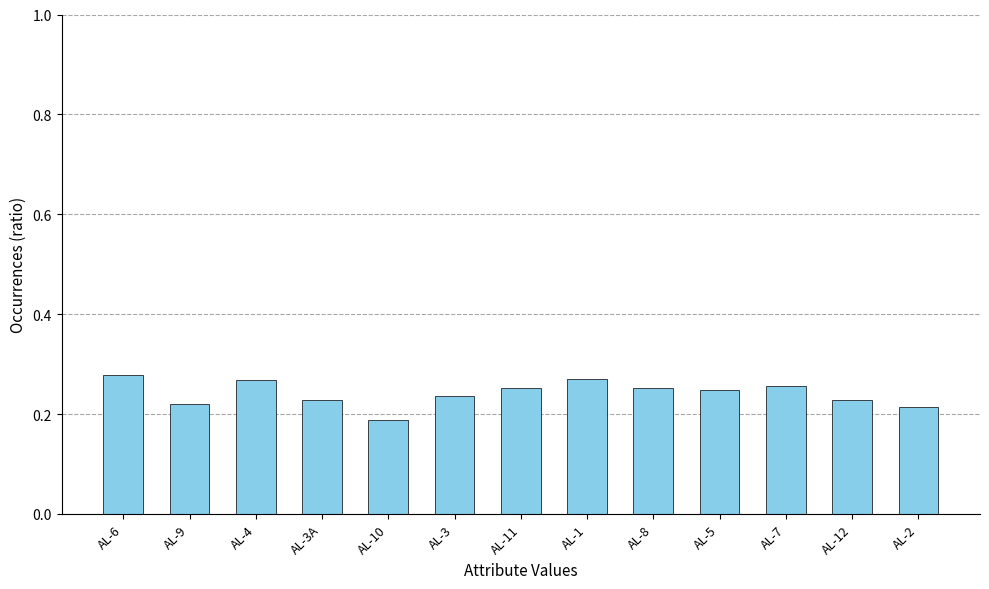

Which category has the highest value across all series?

AL-6